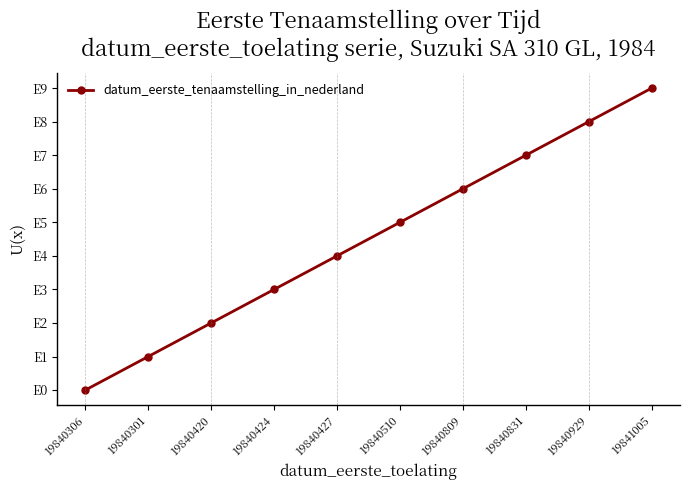

Does the chart have visible grid lines?

No